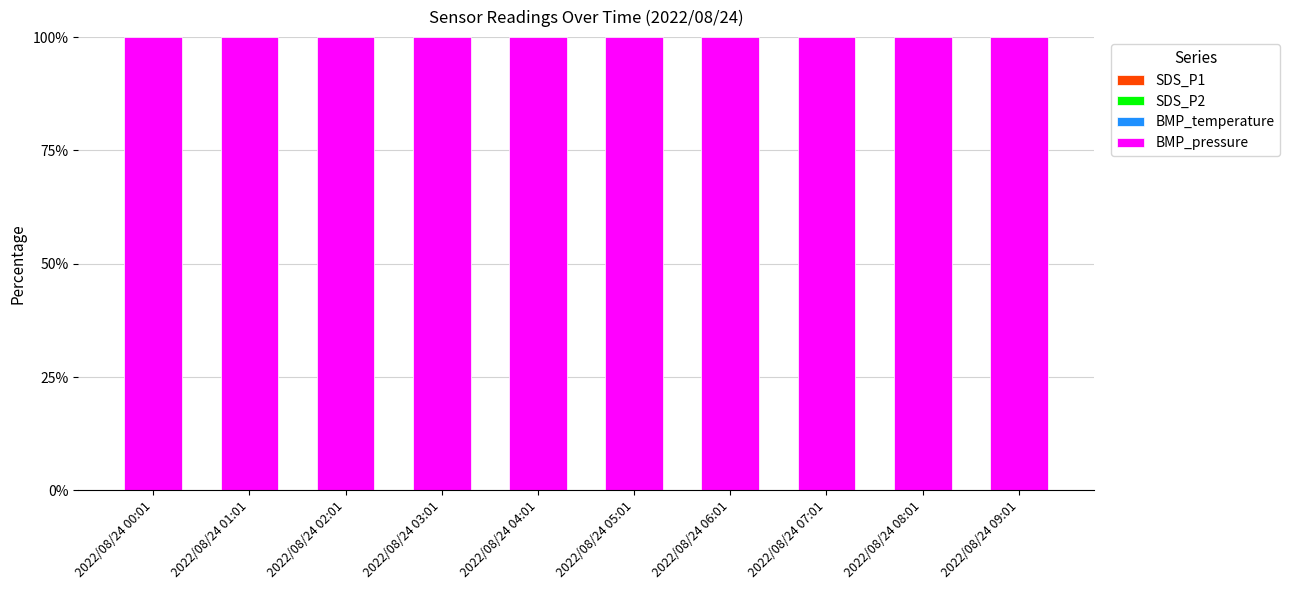

What is the label of the 4th bar from the right?

2022/08/24 06:01